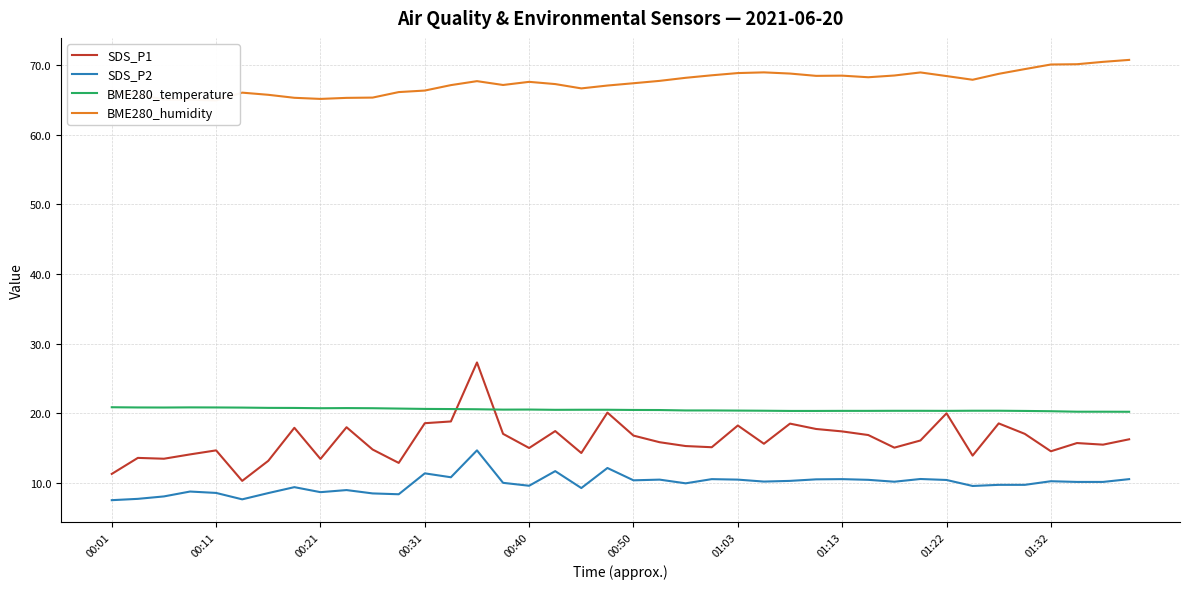

What position from the left is 14?

15